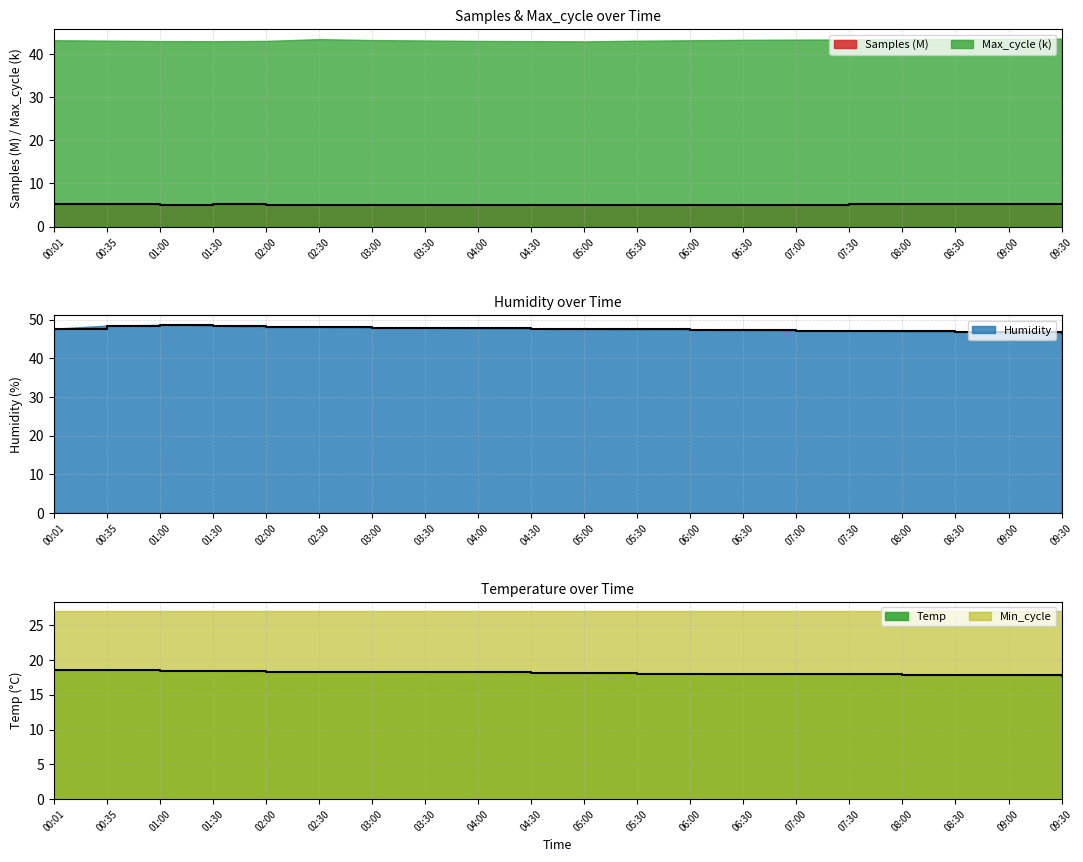

List the labels in order of Temp value, smallest first.

09:30, 08:00, 08:30, 09:00, 06:30, 07:00, 07:30, 05:30, 06:00, 04:30, 05:00, 03:30, 04:00, 02:00, 02:30, 03:00, 01:00, 01:30, 00:01, 00:35